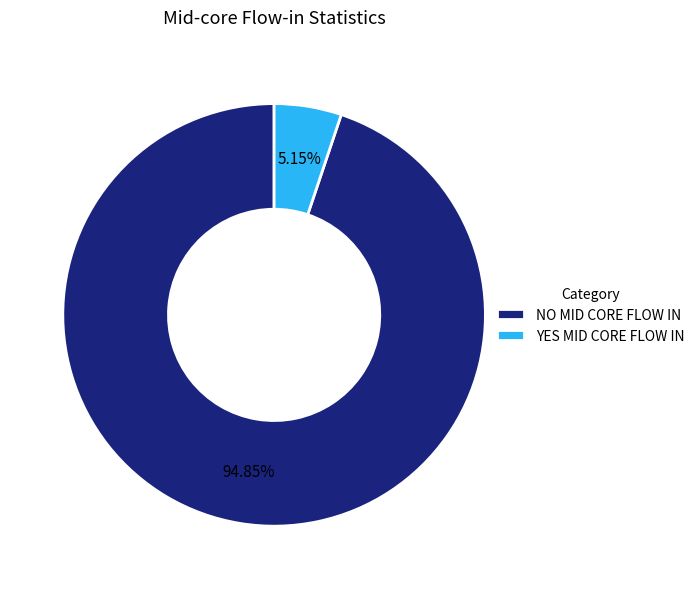

To the nearest percent, what portion does NO MID CORE FLOW IN represent?

95%